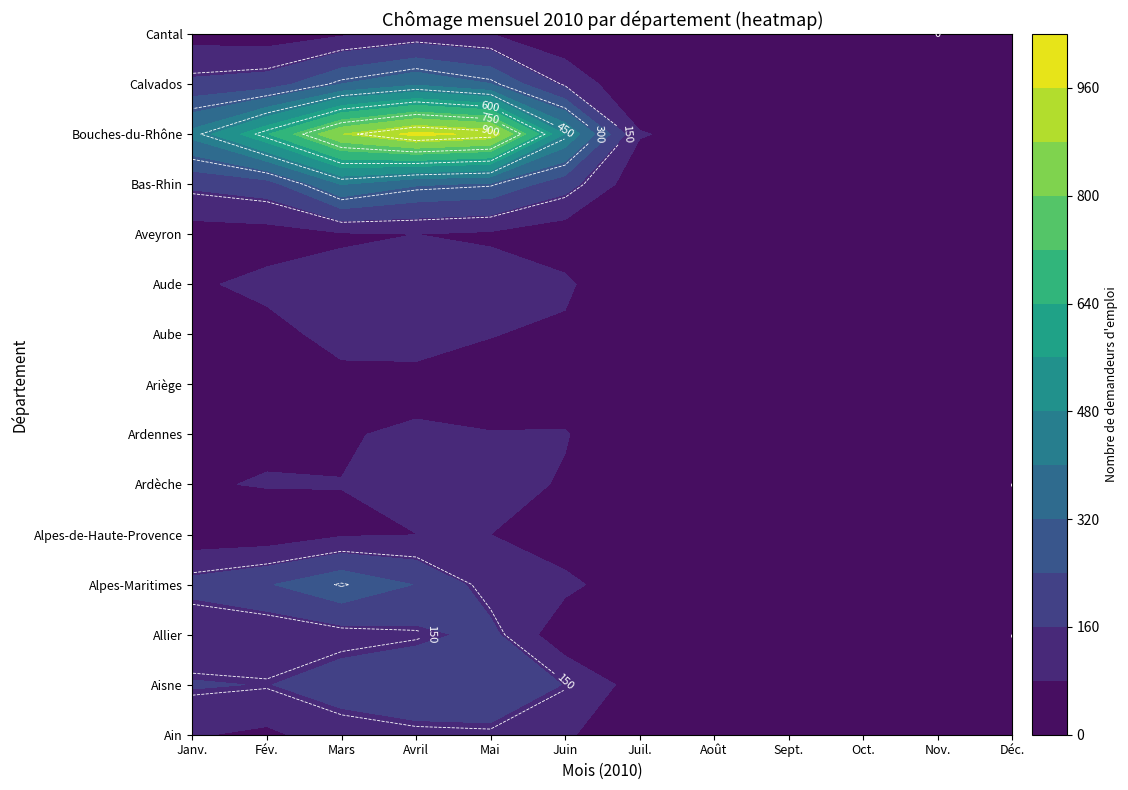

List the series in order of their peak value, lowest first.

Ariège, Alpes-de-Haute-Provence, Aveyron, Ardennes, Cantal, Aube, Aude, Ardèche, Ain, Allier, Aisne, Alpes-Maritimes, Calvados, Bas-Rhin, Bouches-du-Rhône